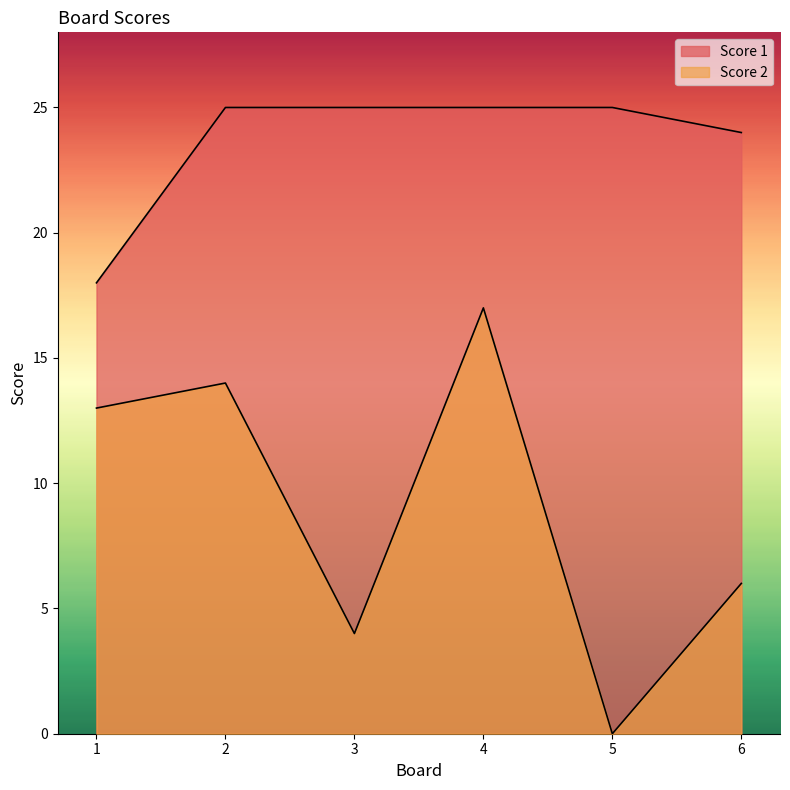

What is the approximate value of Score 1 at 4?

25